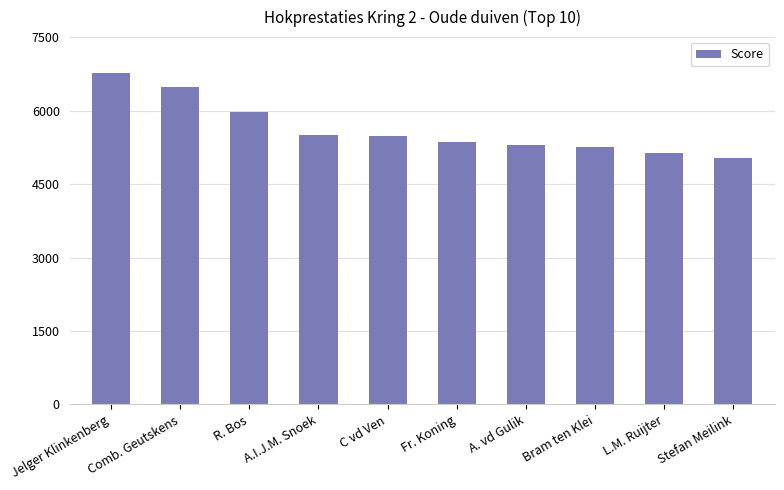

What is the difference between the second highest and second lowest values?

1345.5